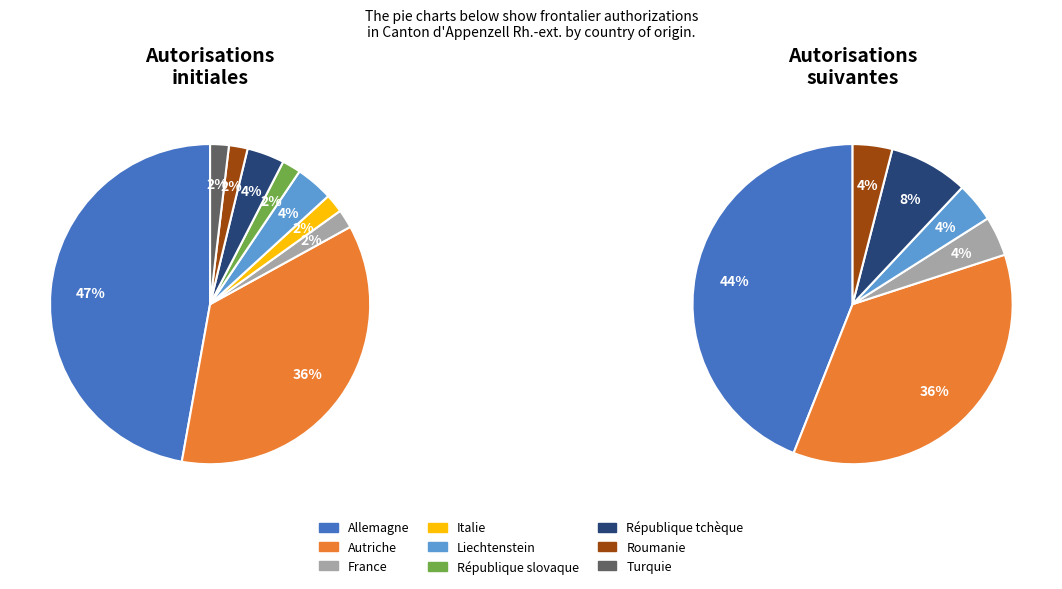

To the nearest percent, what is the average slice percentage?

11%